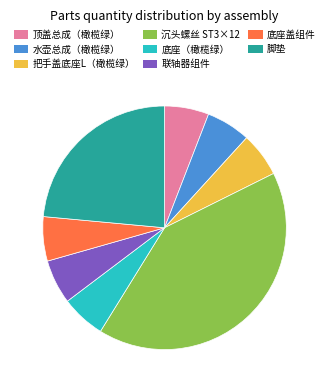

Is there a majority slice in this chart?

No